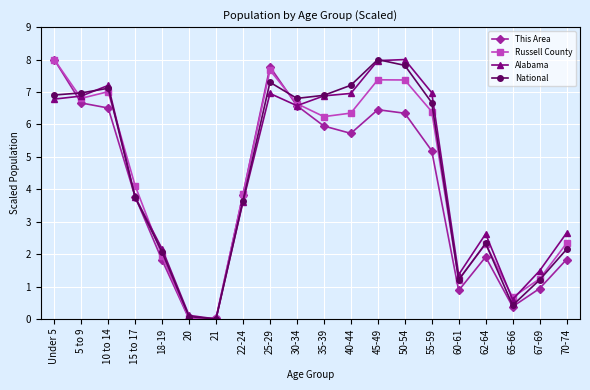

What is the difference between the maximum and minimum values in the National series?

8.0